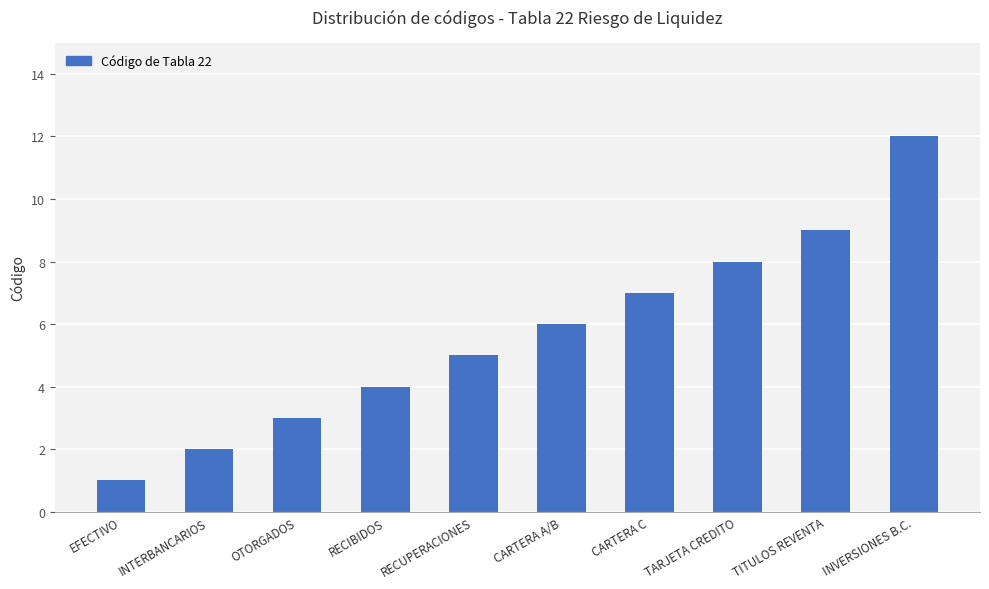

What is the greatest value displayed?

12